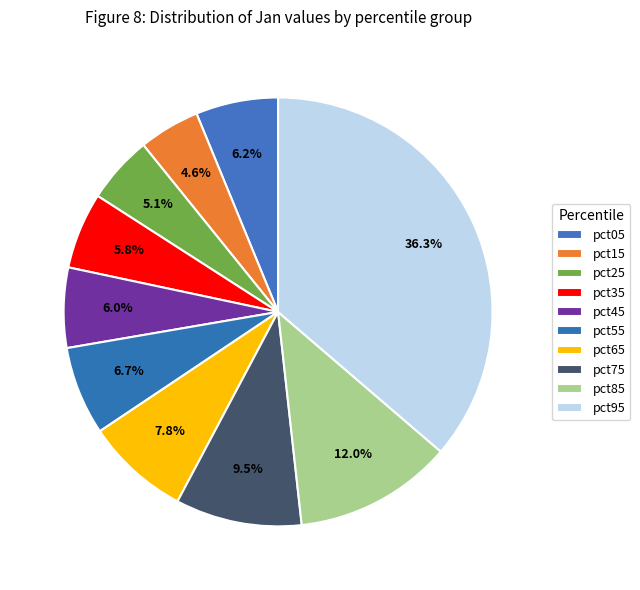

The pct65 slice represents 3% of the pie. True or false?

False